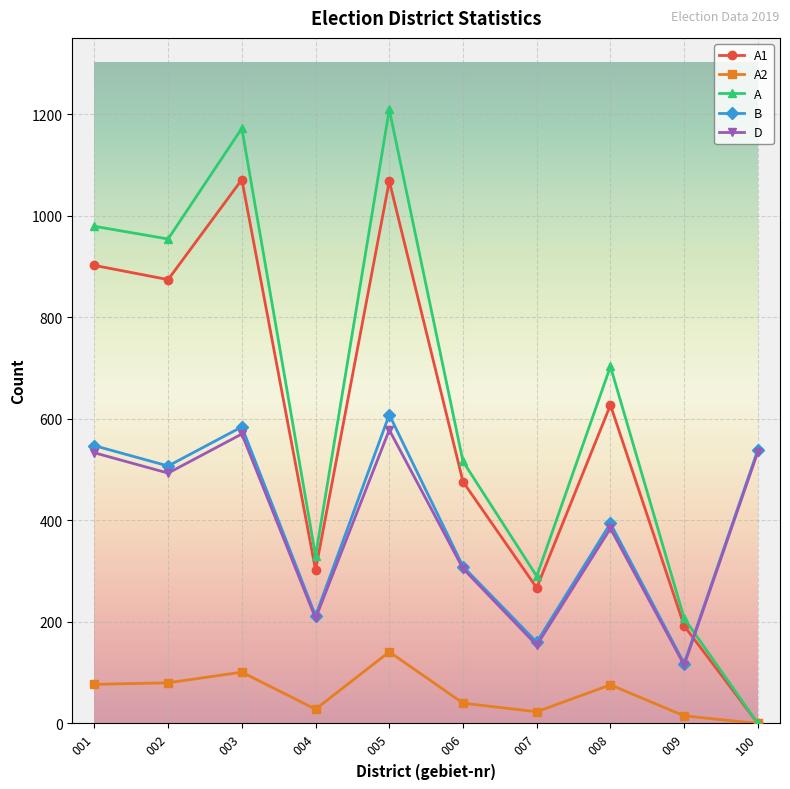

Which series has the largest total across all categories?

A